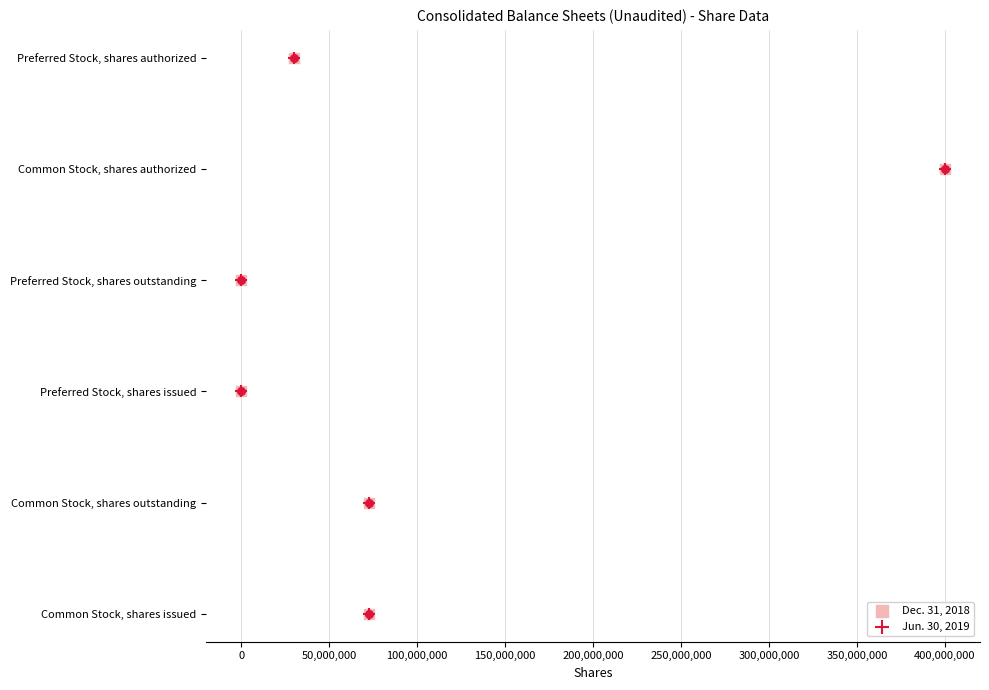

Is the value of Jun. 30, 2019 at 200,000,000 greater than the value of Dec. 31, 2018 at 50,000,000?

Yes